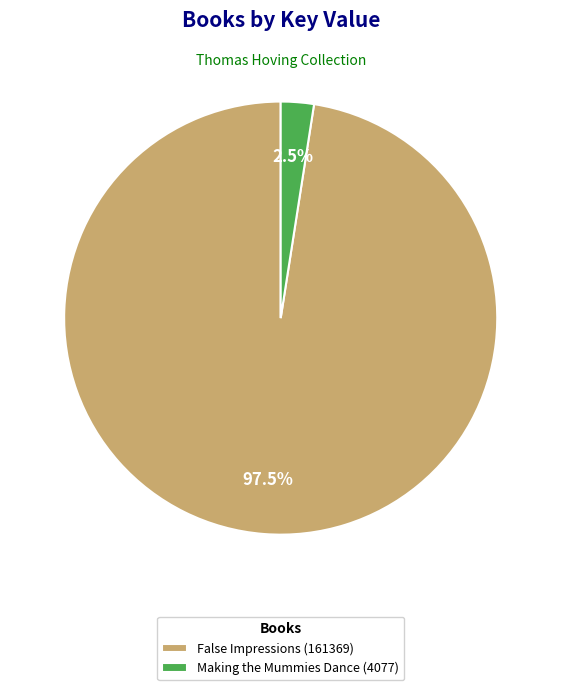

Which category has the smallest portion of the pie?

Making the Mummies Dance (4077)